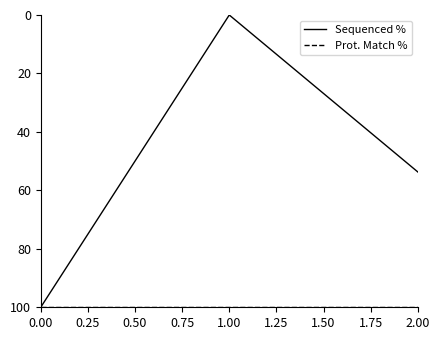

True or false: Sequenced % has a value of 100.0 at 0.00.

True